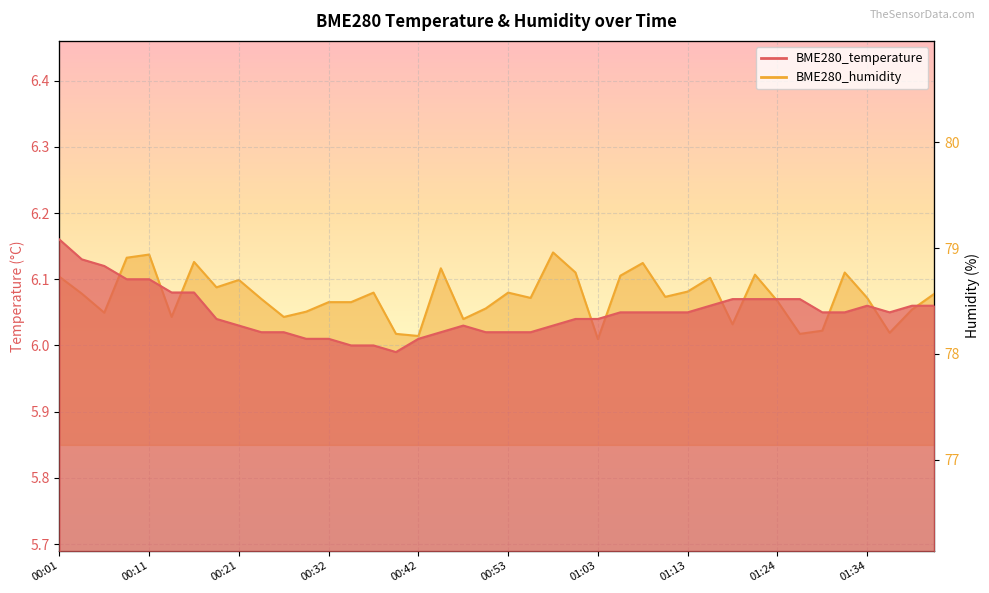

At which label is BME280_humidity closest to 78?

01:03